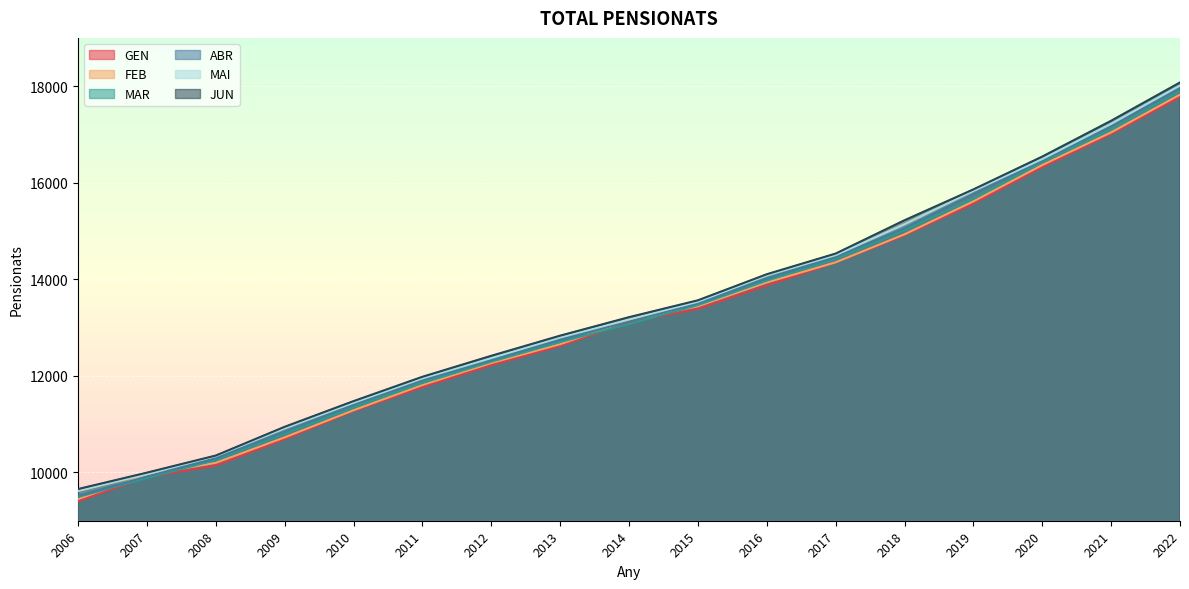

Between 2020 and 2015, which is larger?

2020